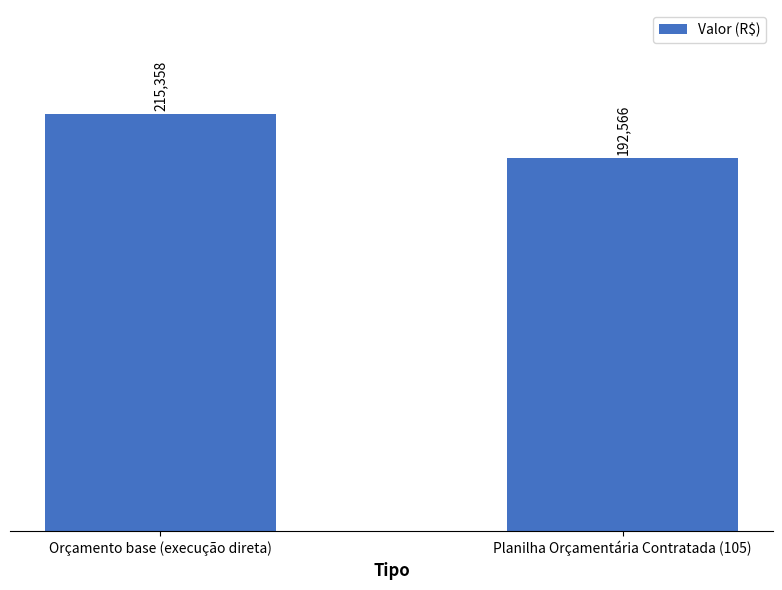

What is the label of the 1st bar from the left?

Orçamento base (execução direta)